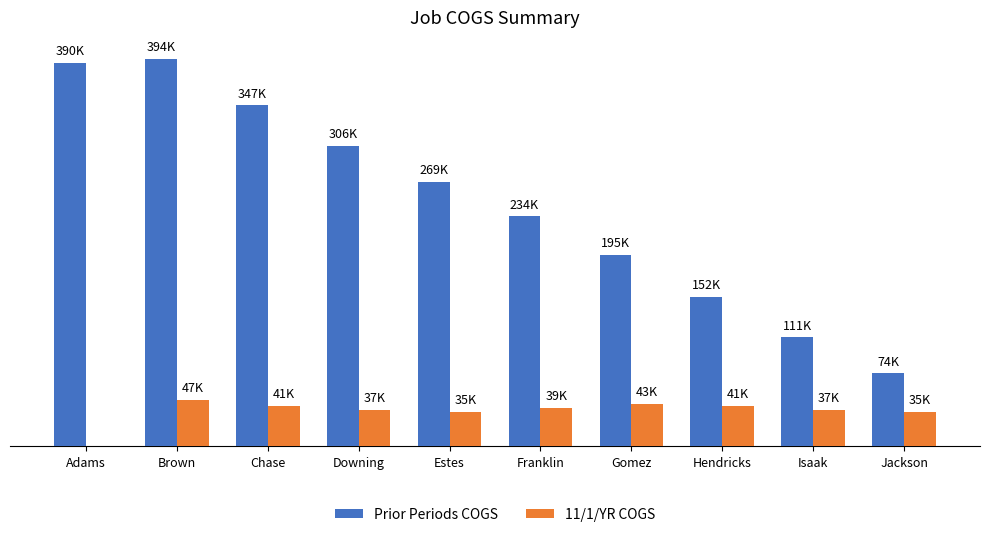

Are the bars horizontal?

No